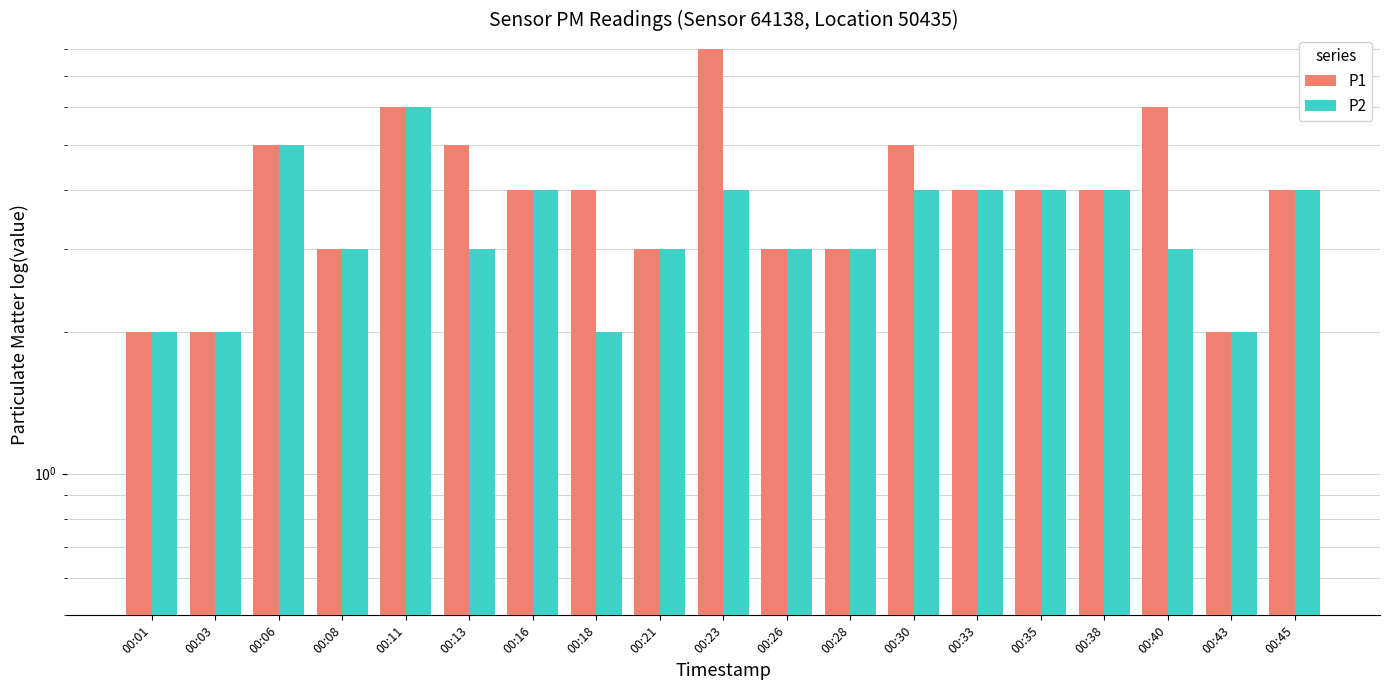

What is the difference between the P1 values at 00:40 and 00:01?

4